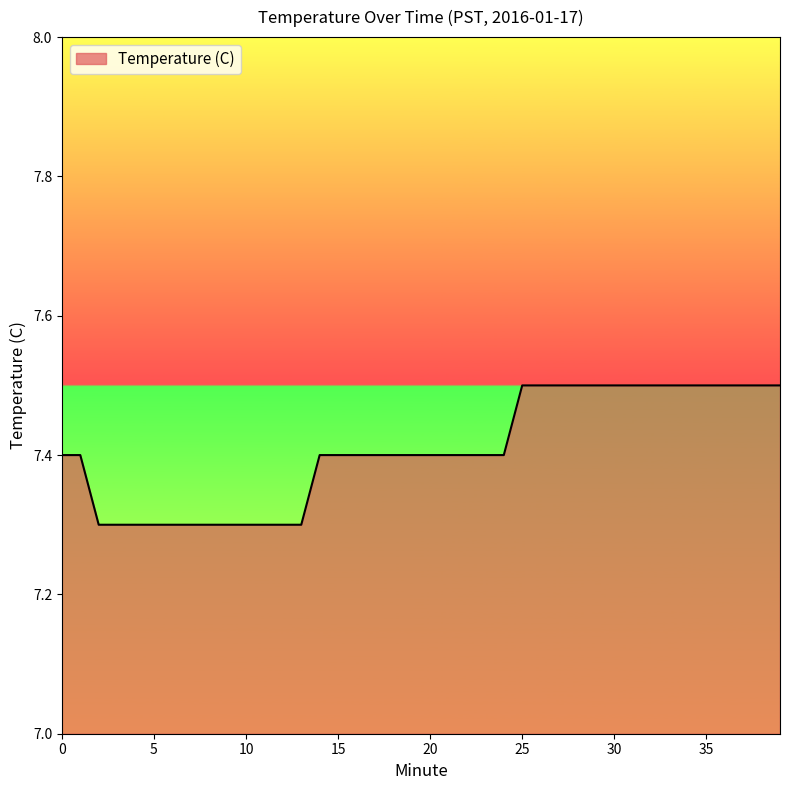

What is the greatest value displayed?

7.5